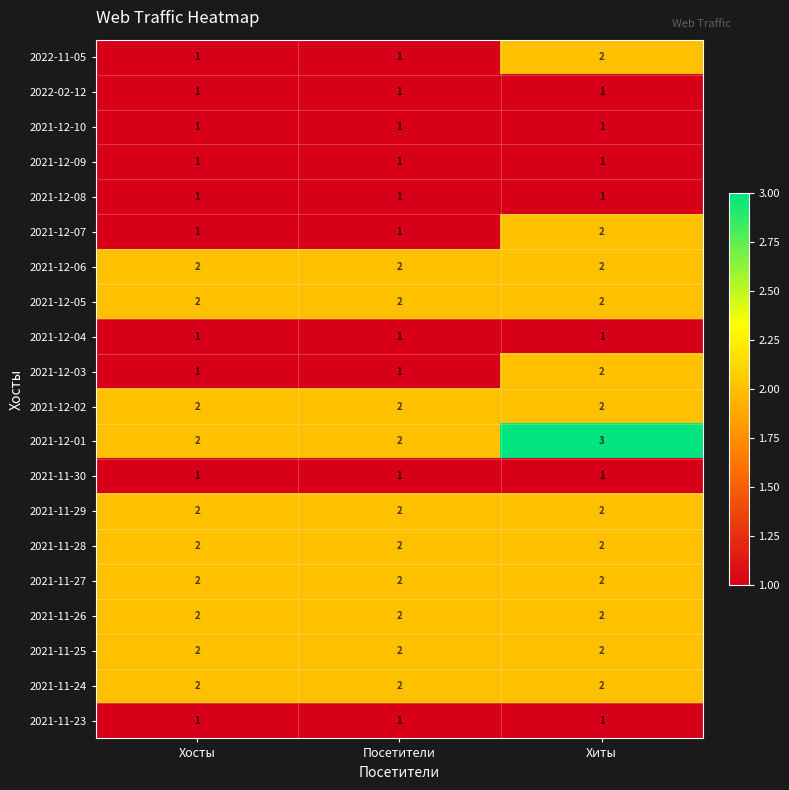

What is the sum of the 2021-12-01 values at Хиты and Посетители?

5